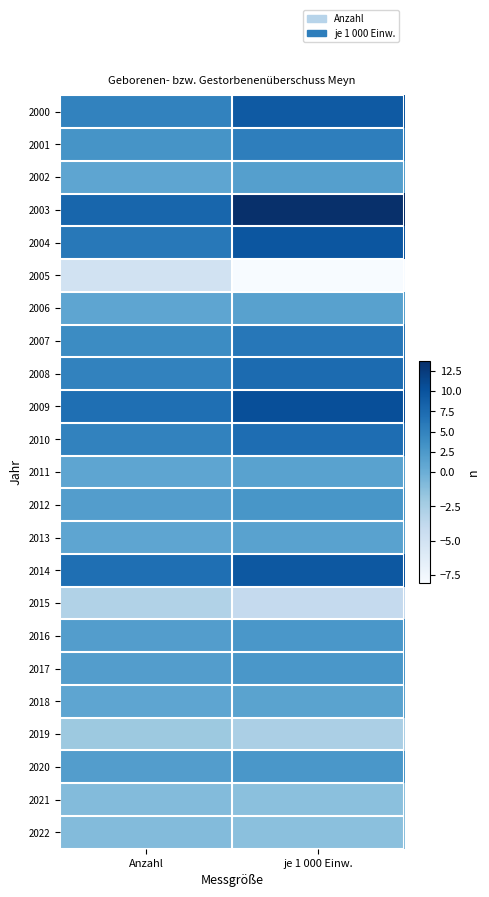

Which has a higher value, Anzahl or je 1 000 Einw.?

je 1 000 Einw.